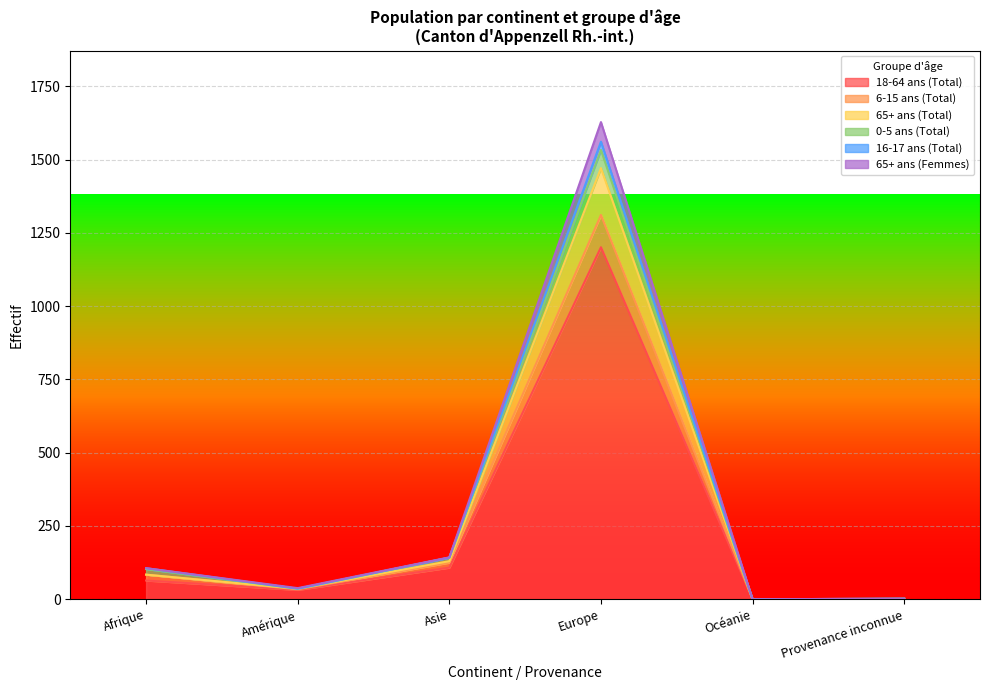

At which category is the sum across all series the highest?

Europe